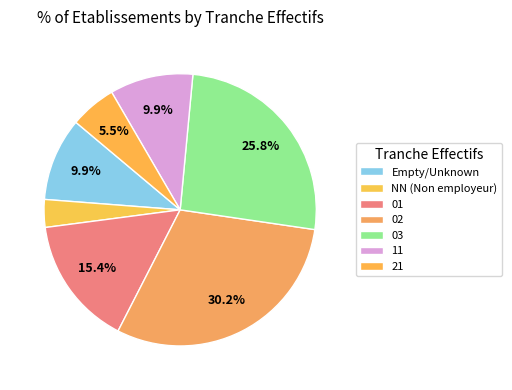

Is it true that 11 is 17% of the pie?

False